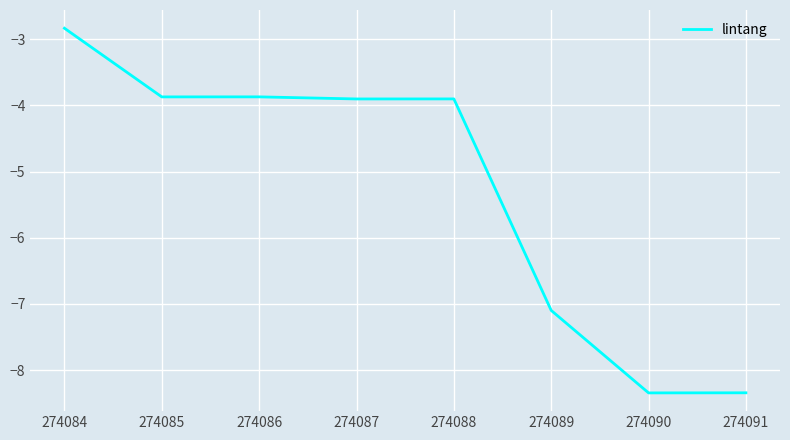

The value at 274091 is -13.6. True or false?

False